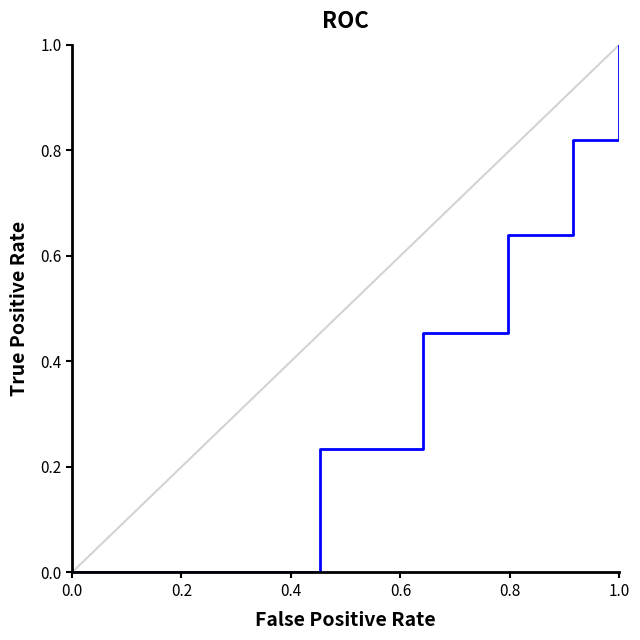

Count the number of data series in this chart.

1